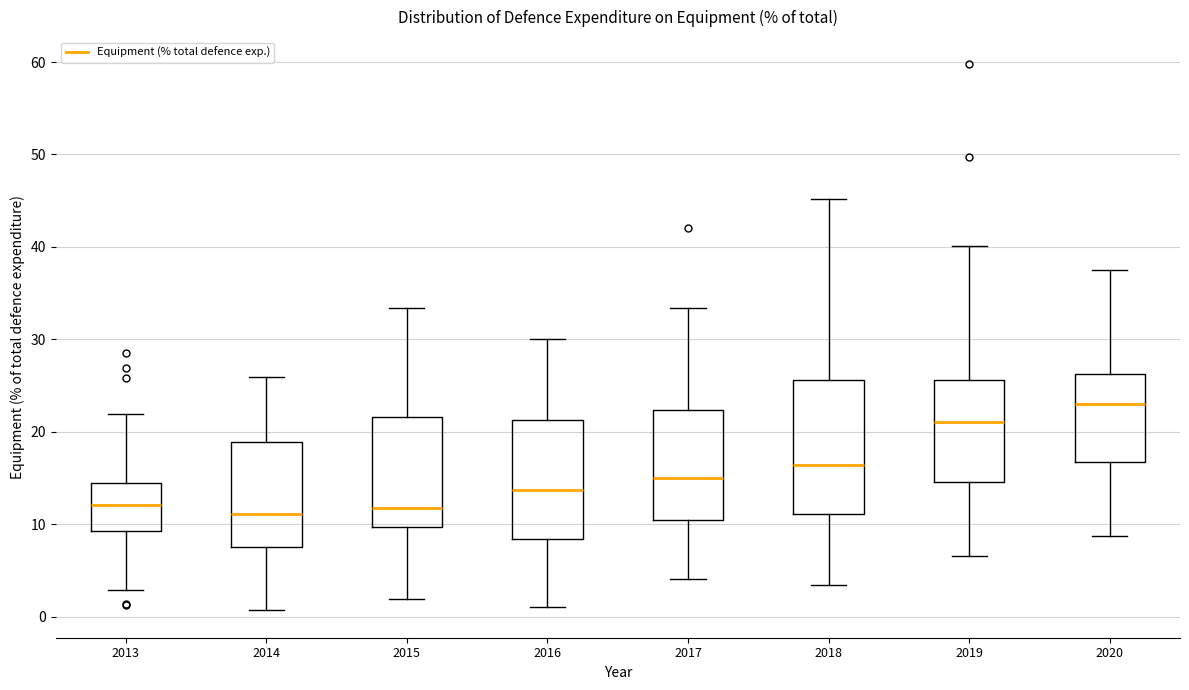

Reading left to right, transcribe this box plot: for each box, give where its median line is, the range the box spans, and where its two whiskers end, as read against the y-axis. The values are not printed on the chart, so give them approximately, as read against the axis.

2013: median 12, box 9 to 14, whiskers 3 to 22
2014: median 11, box 8 to 19, whiskers 1 to 26
2015: median 12, box 10 to 22, whiskers 2 to 33
2016: median 14, box 8 to 21, whiskers 1 to 30
2017: median 15, box 10 to 22, whiskers 4 to 33
2018: median 16, box 11 to 26, whiskers 3 to 45
2019: median 21, box 15 to 26, whiskers 7 to 40
2020: median 23, box 17 to 26, whiskers 9 to 37